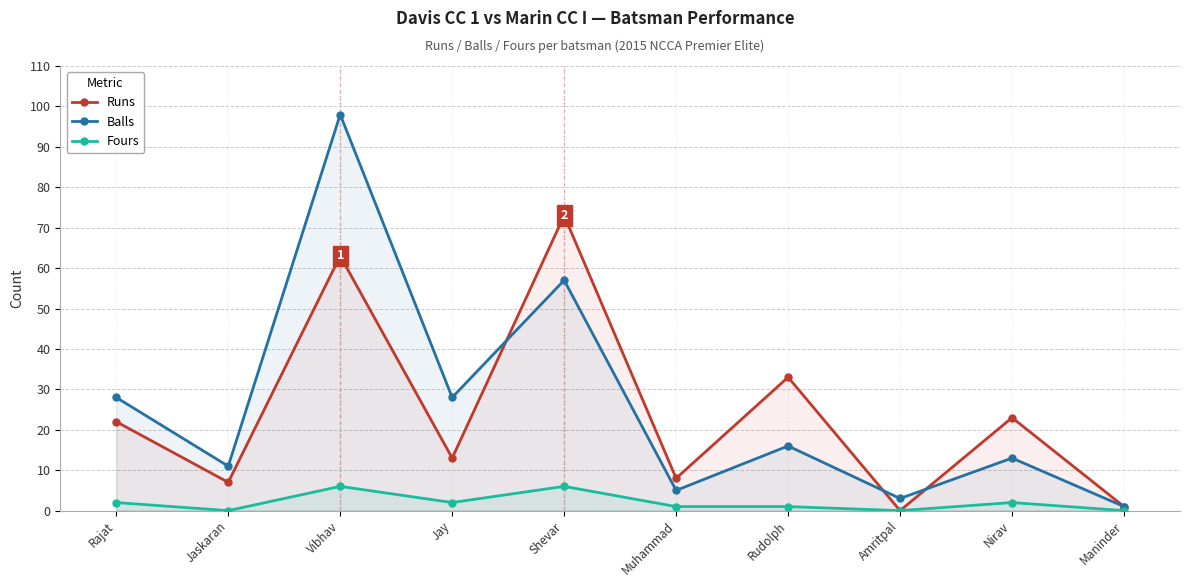

What is the difference between the Fours values at Jay and Jaskaran?

2